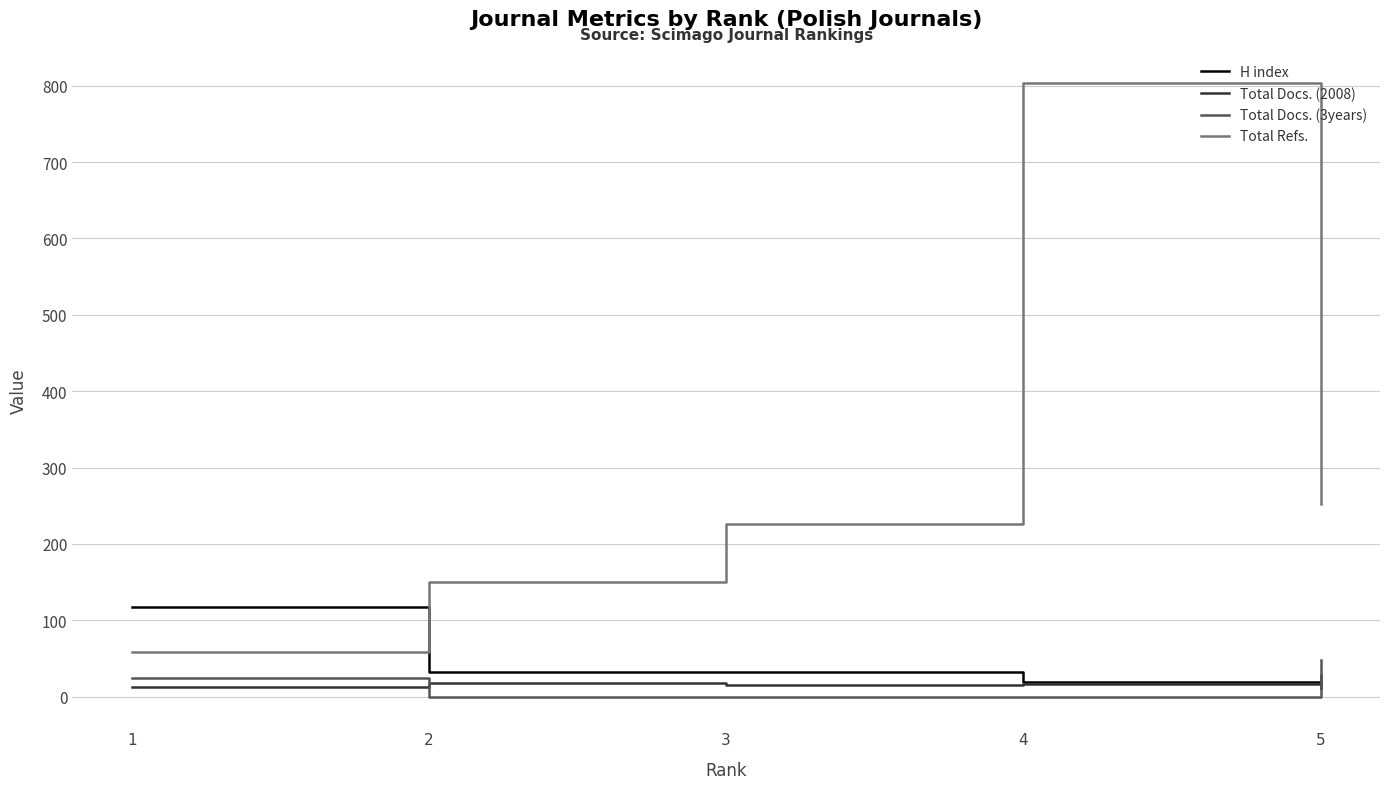

Where does the H index series first go above 32?

1